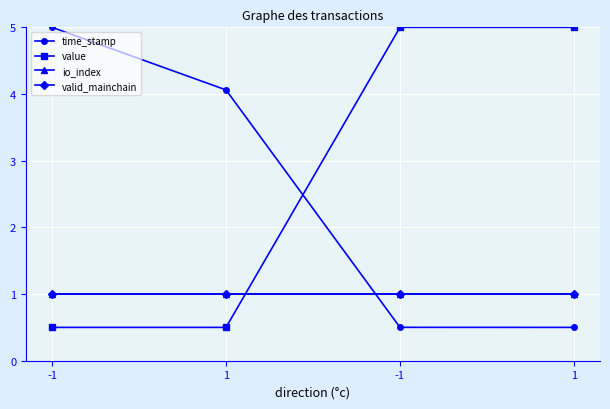

Does the chart have visible grid lines?

Yes